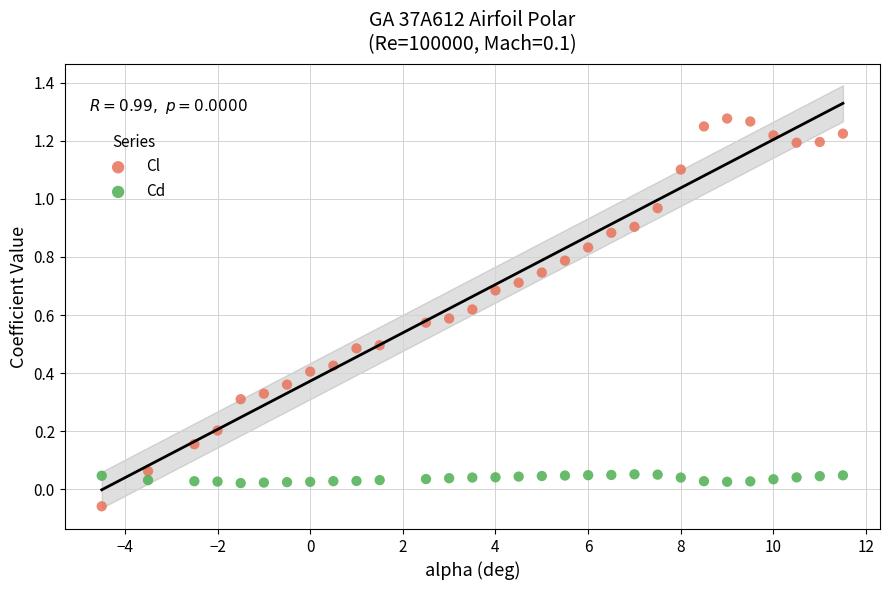

Which series reaches the minimum Y coordinate?

Cl